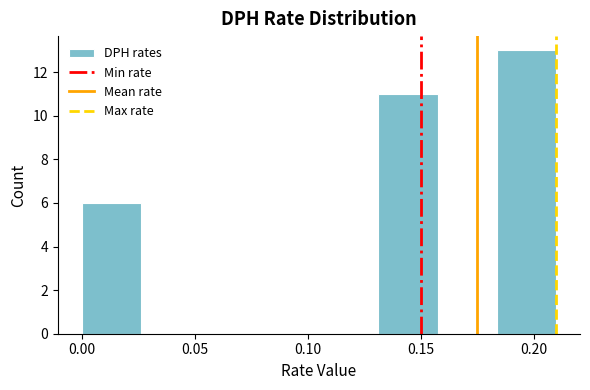

Reading left to right, transcribe this chart: for each bar, give the range it covers on the x-axis and its height. Neither the bar edges nor the heights are printed on the chart, so give them approximately, as read against the axes.

0.000 to 0.025: 6
0.025 to 0.055: 0
0.055 to 0.080: 0
0.080 to 0.105: 0
0.105 to 0.130: 0
0.130 to 0.160: 11
0.160 to 0.185: 0
0.185 to 0.210: 13